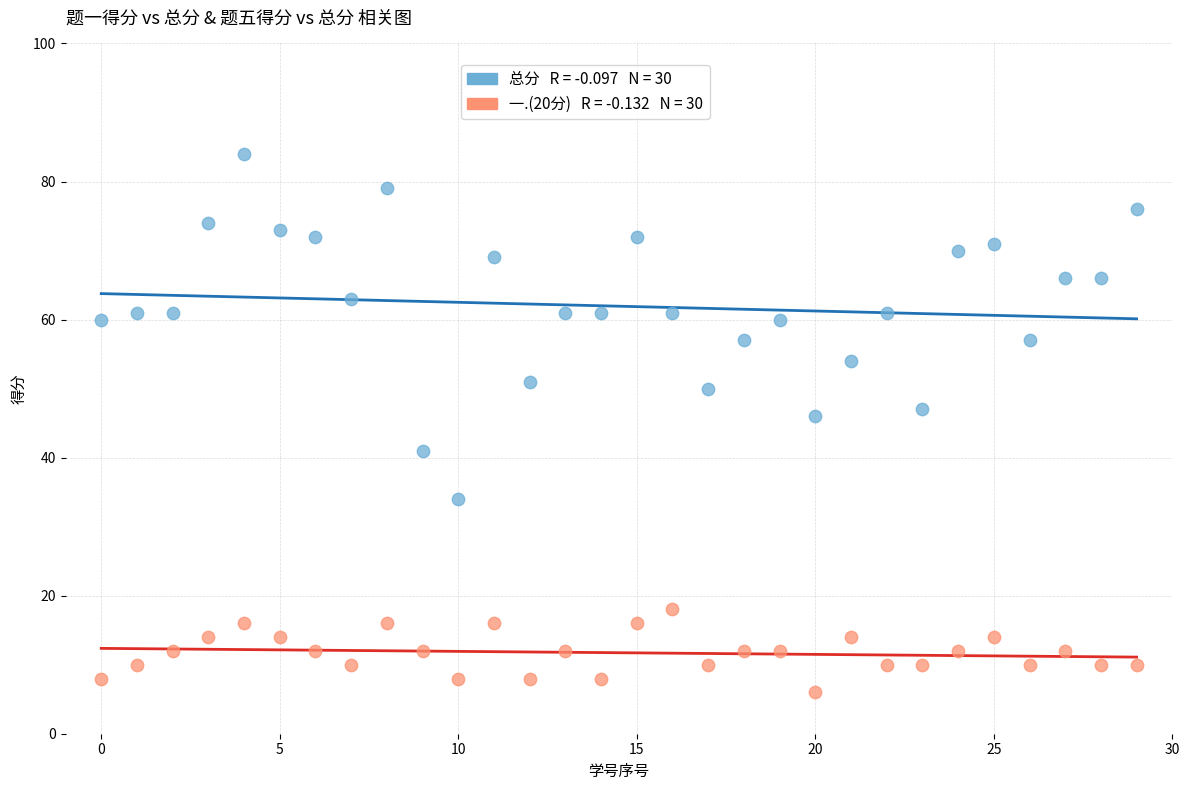

Across all series, what Y value is closest to 45?

46